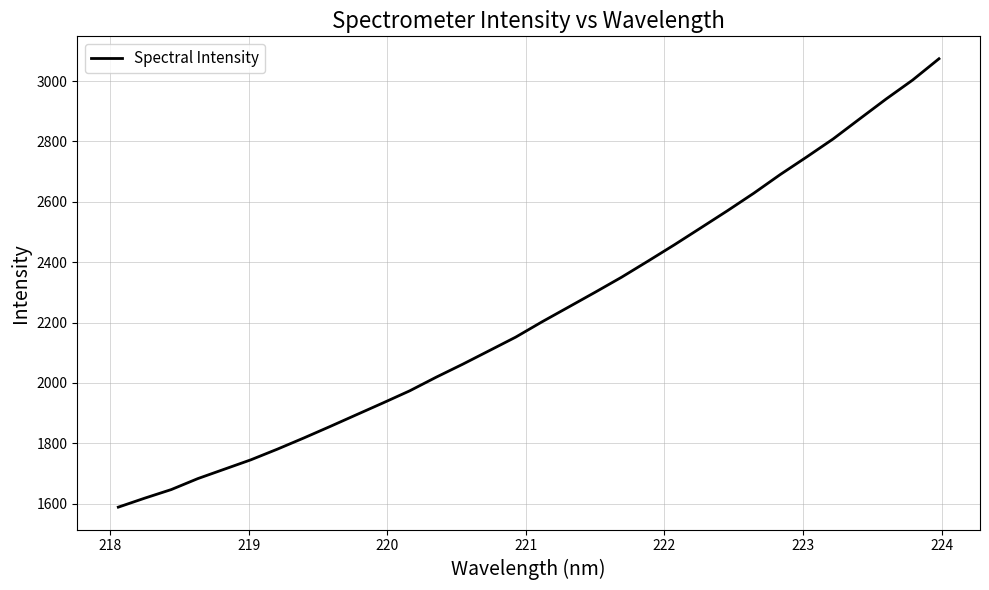

What is the smallest value displayed?

1588.4